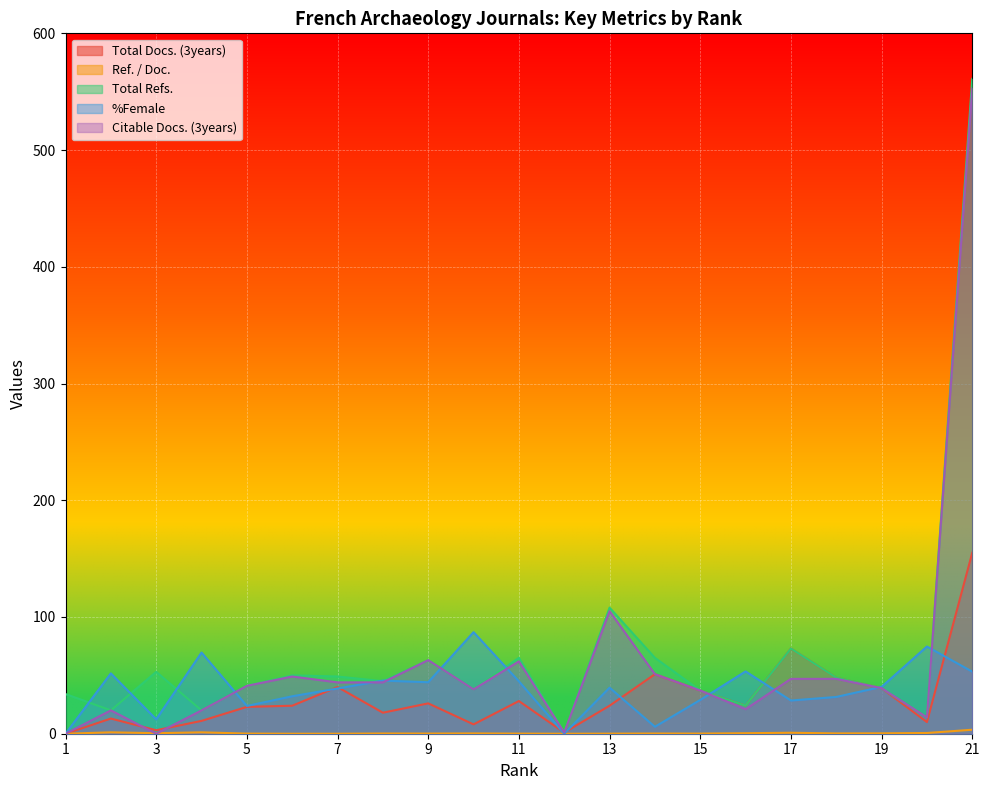

What are all the series names shown in the legend?

Total Docs. (3years), Ref. / Doc., Total Refs., %Female, Citable Docs. (3years)